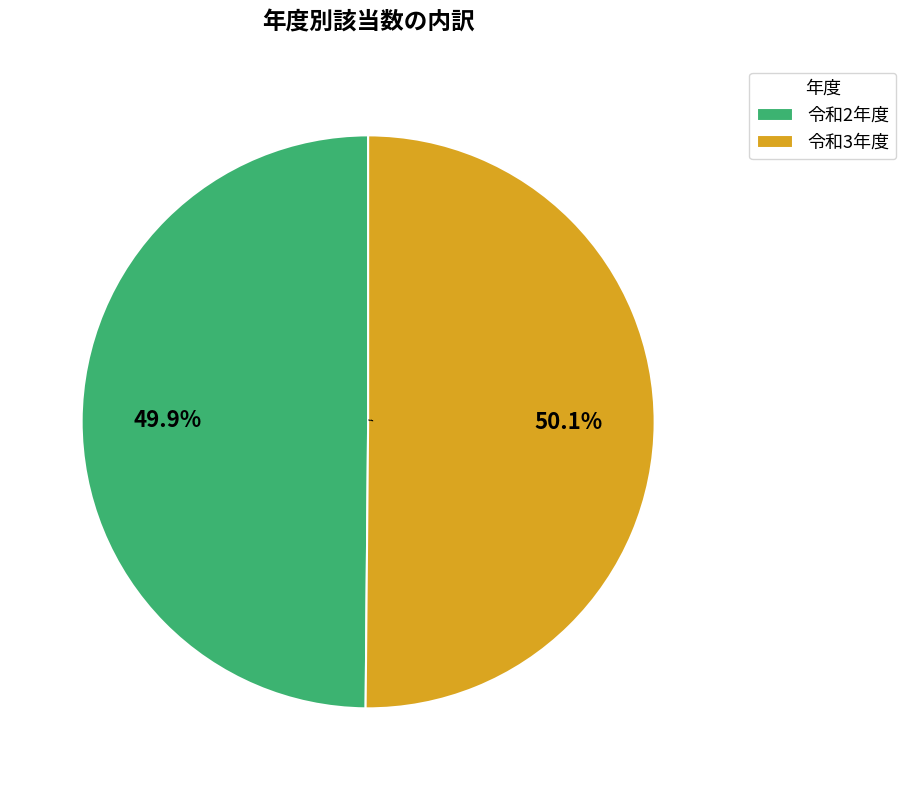

To the nearest percent, what is the combined percentage of 令和2年度 and 令和3年度?

100%